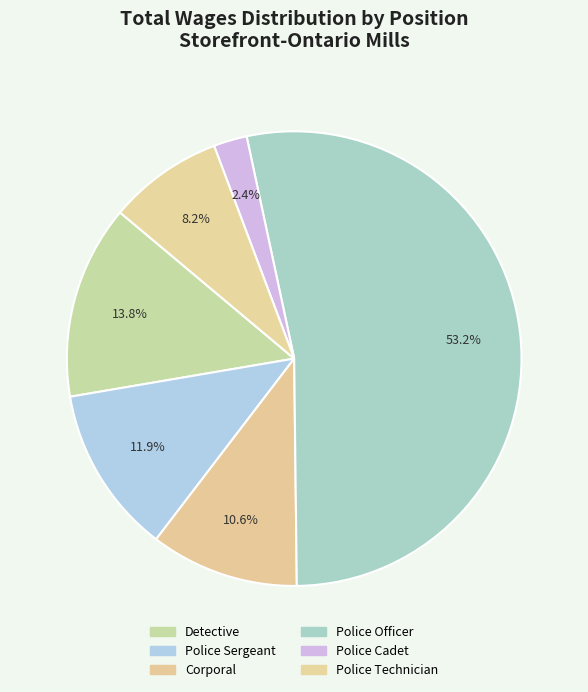

Which slice is the largest?

Police Officer